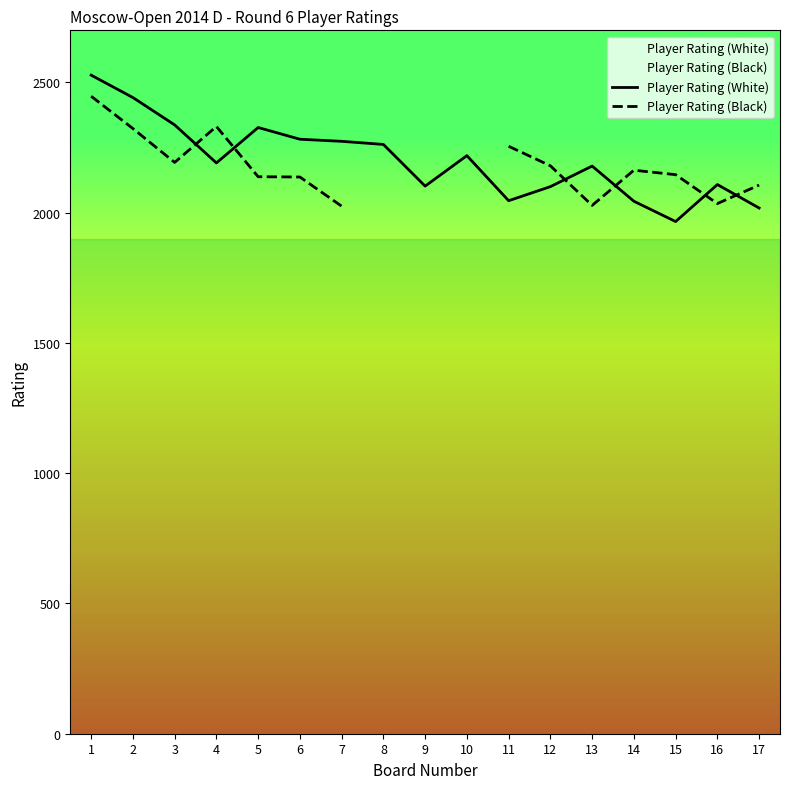

The value of Player Rating (White) at 4 is 3775. True or false?

False